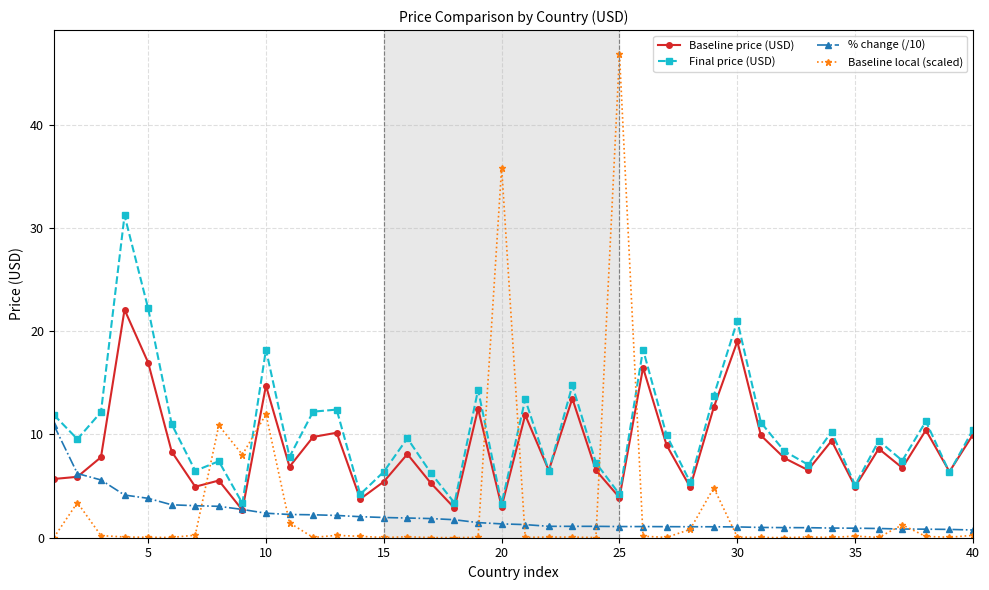

What is the difference between the maximum and second lowest values in the Baseline local (scaled) series?

46.8